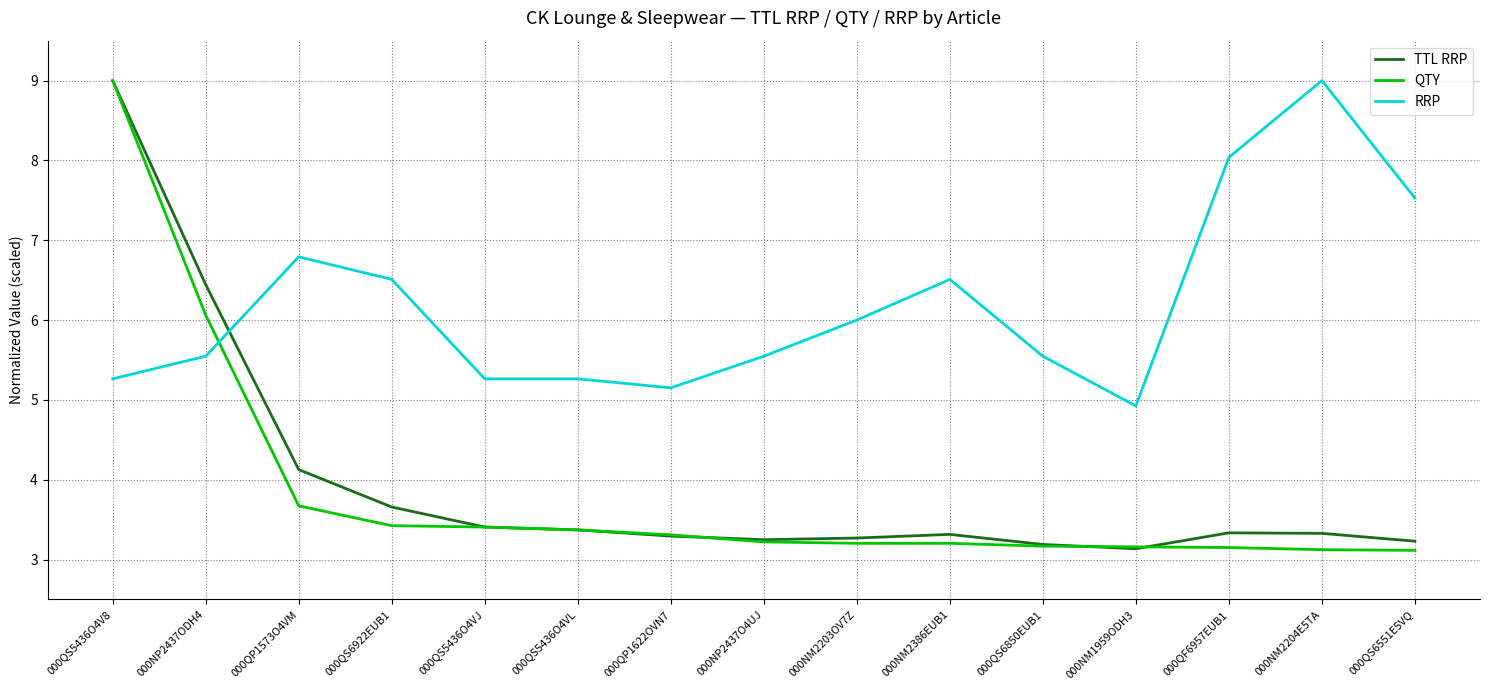

True or false: QTY has a value of 7.9 at 000NP2437ODH4.

False